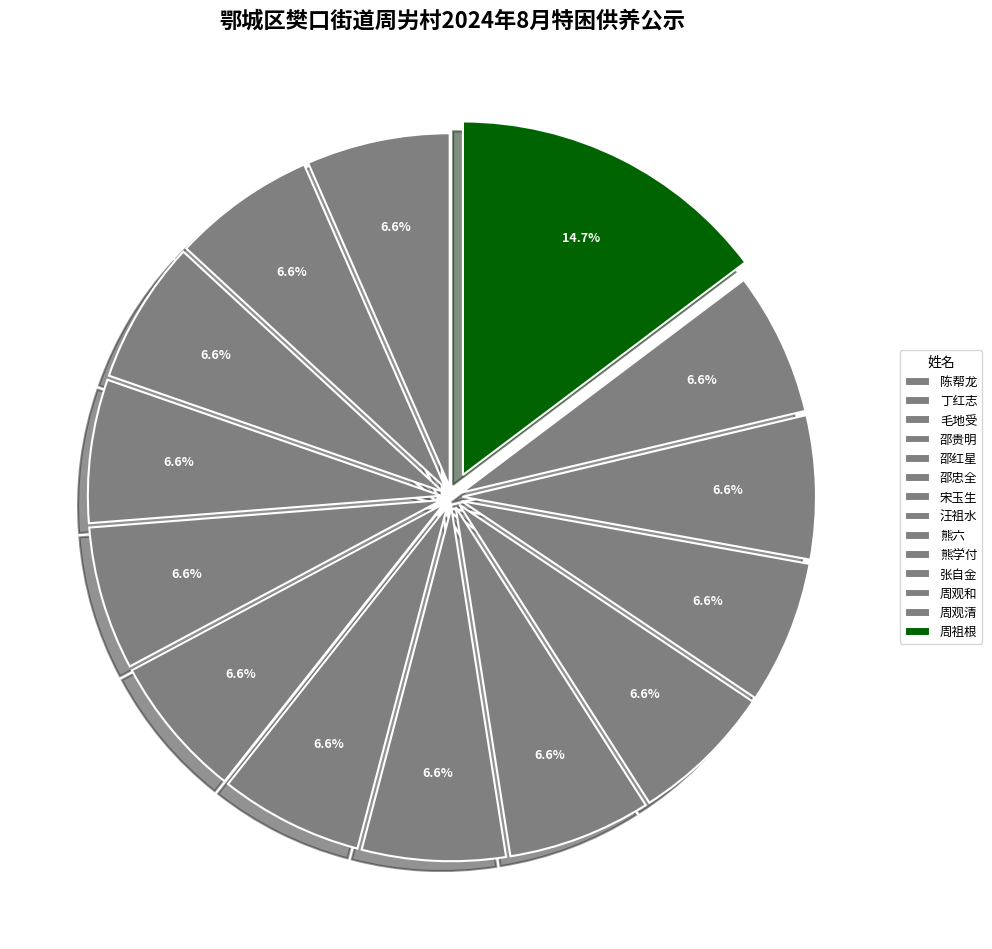

The 周观和 slice represents 1% of the pie. True or false?

False